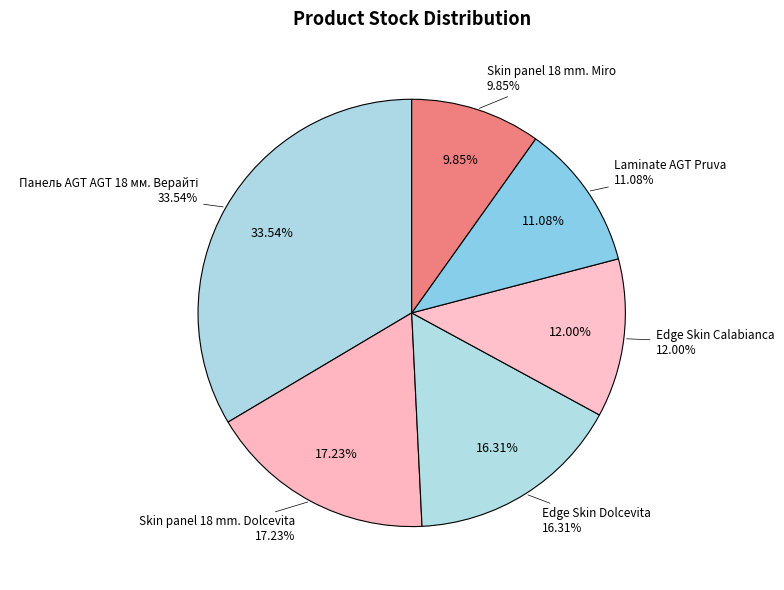

How many segments does this pie chart have?

6